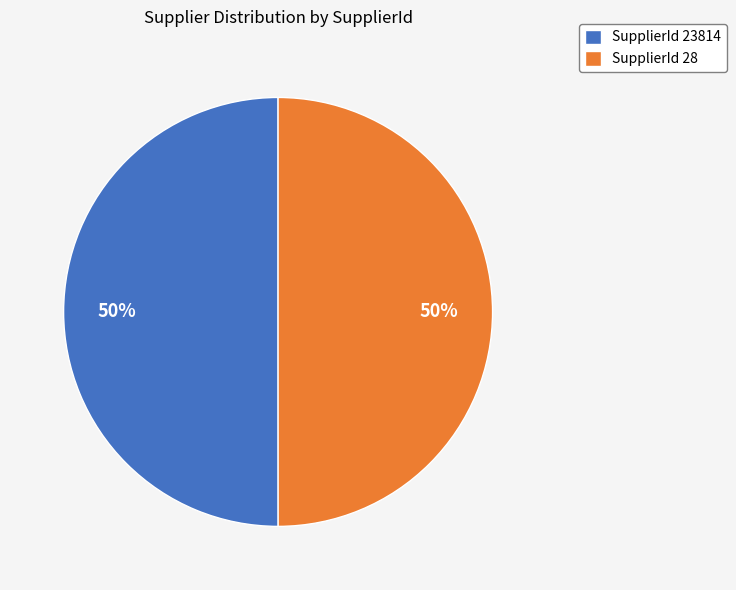

To the nearest percent, what is the average slice percentage?

50%